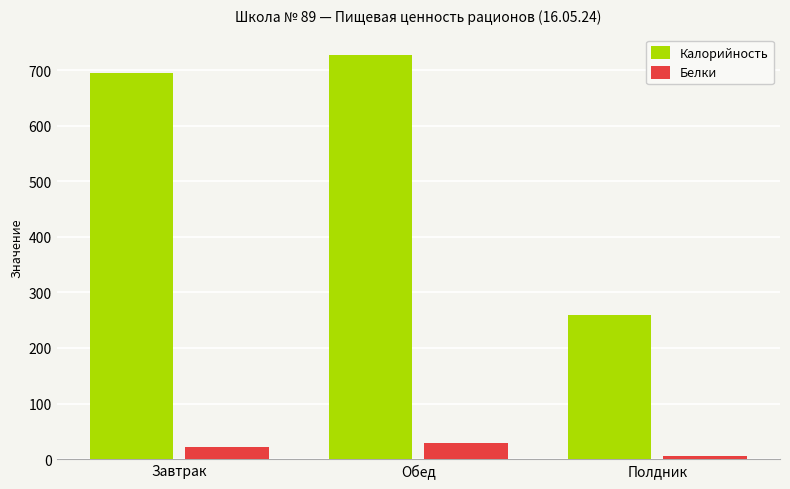

What are all the series names shown in the legend?

Калорийность, Белки